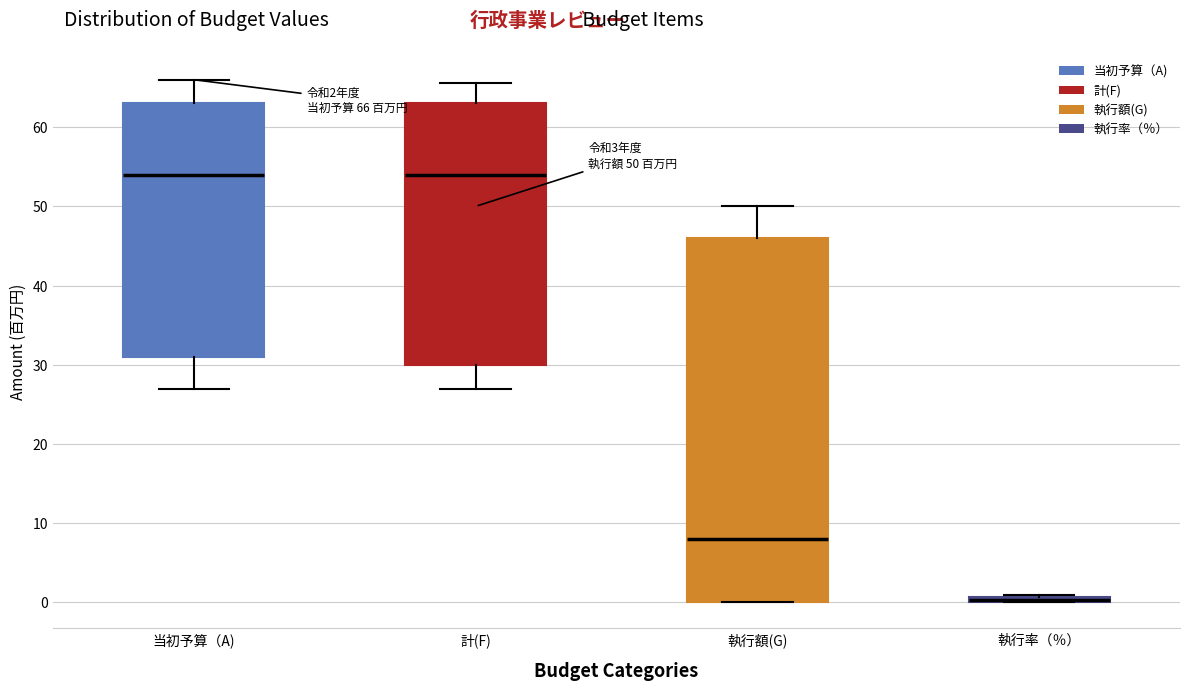

Which box is the tallest, from its lower edge to its upper edge?

執行額(G)